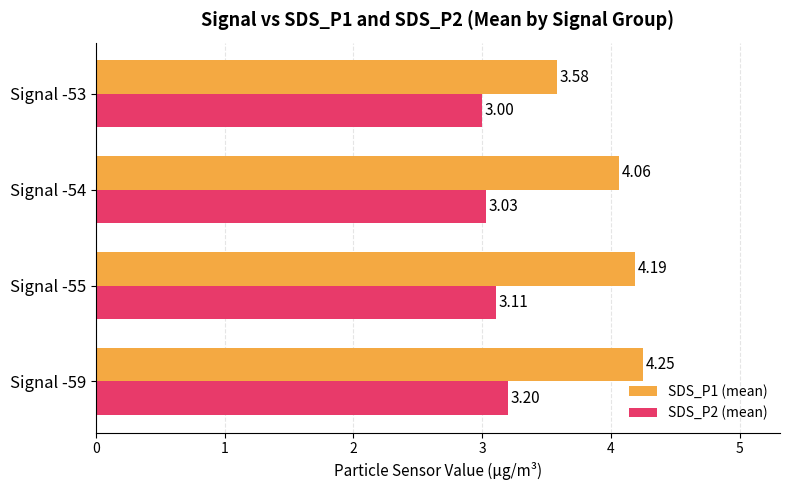

At which category is the sum across all series the highest?

Signal -59